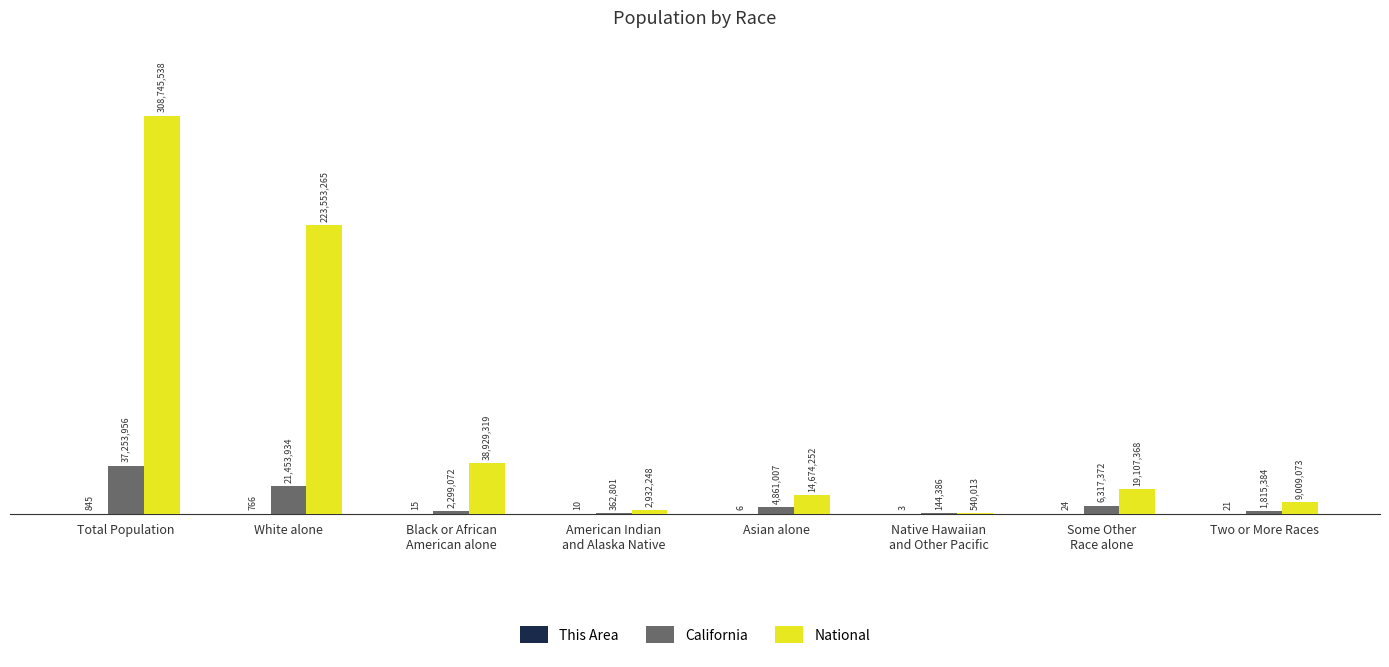

Does the chart contain stacked bars?

No